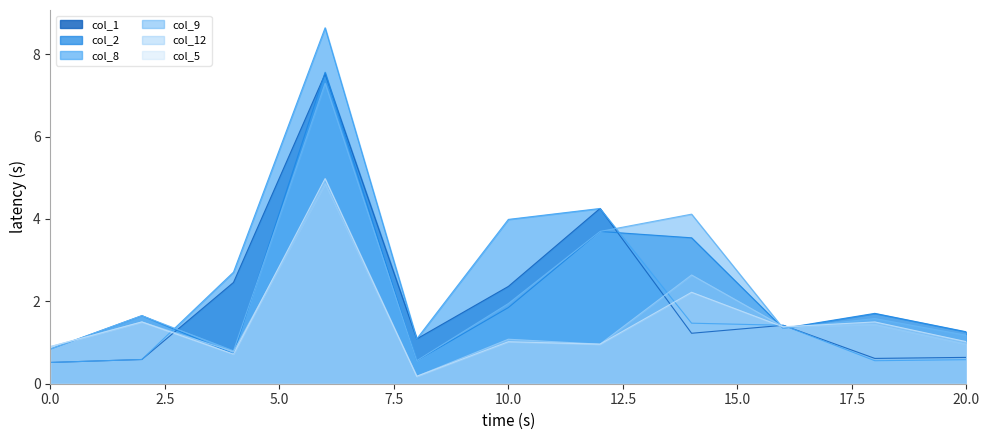

What is the difference between the maximum and second lowest values in the col_5 series?

4.3